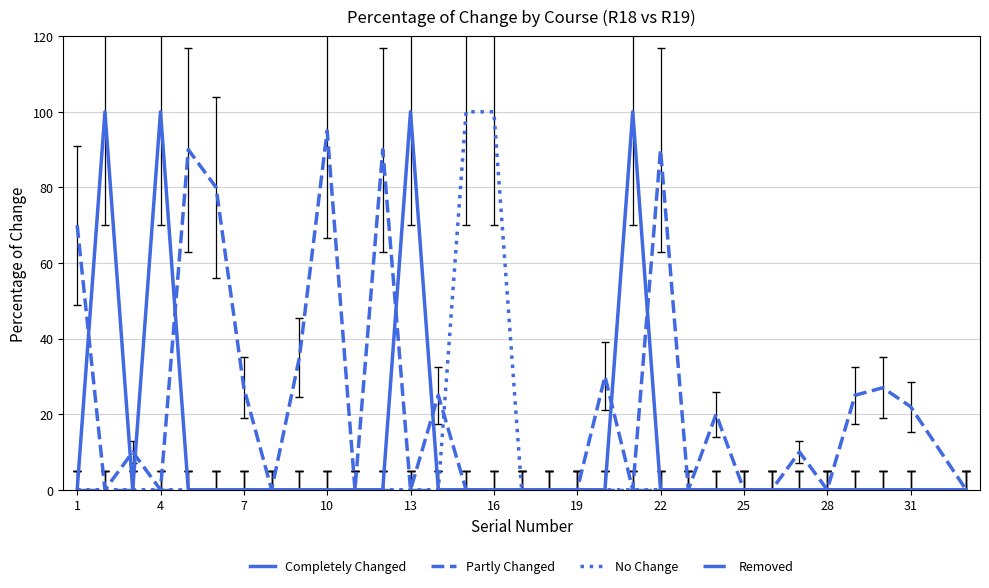

What is the difference between the maximum and minimum values in the Completely Changed series?

100